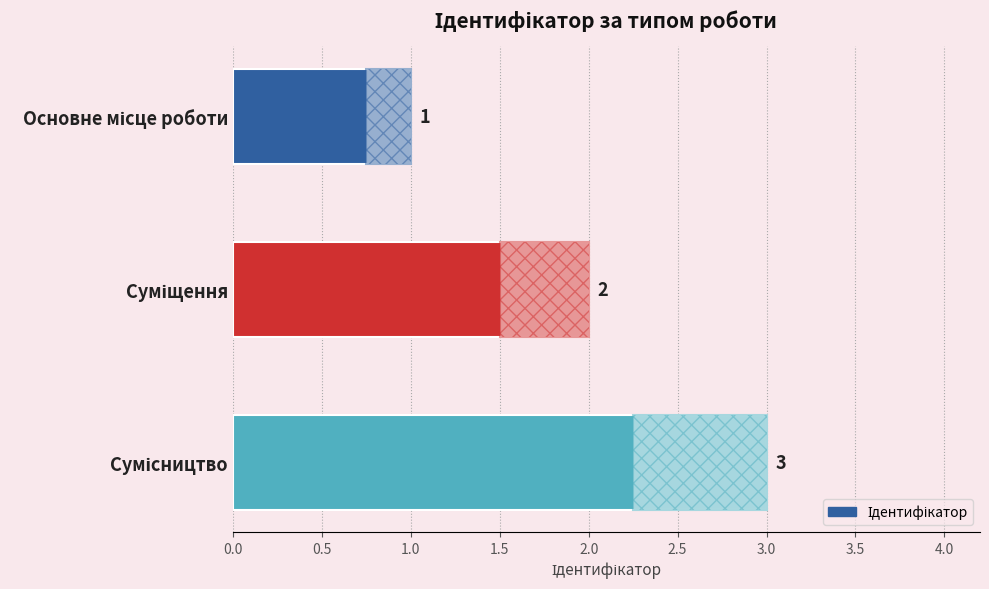

What is the value of the 1st bar from the top?

1